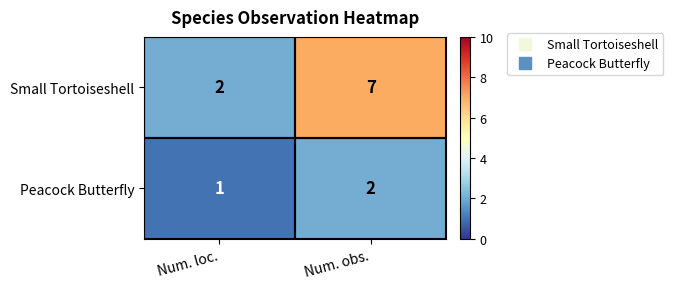

What is the maximum value shown in the chart?

7